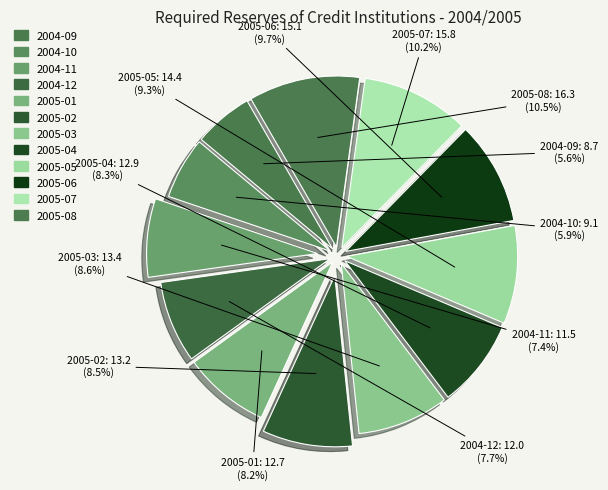

Does 2004-09 account for over 50% of the chart?

No